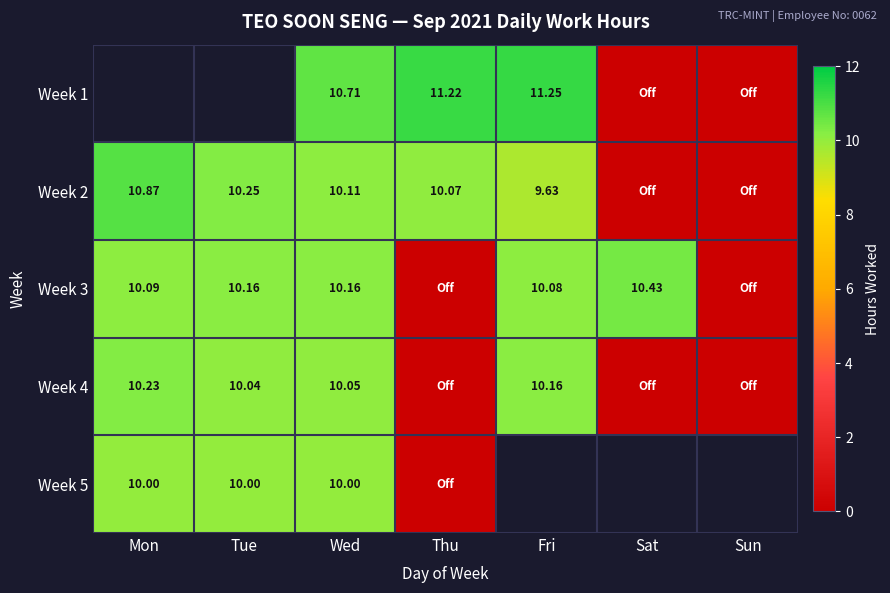

Is the value of Week 2 at Mon greater than the value of Week 3 at Sat?

Yes